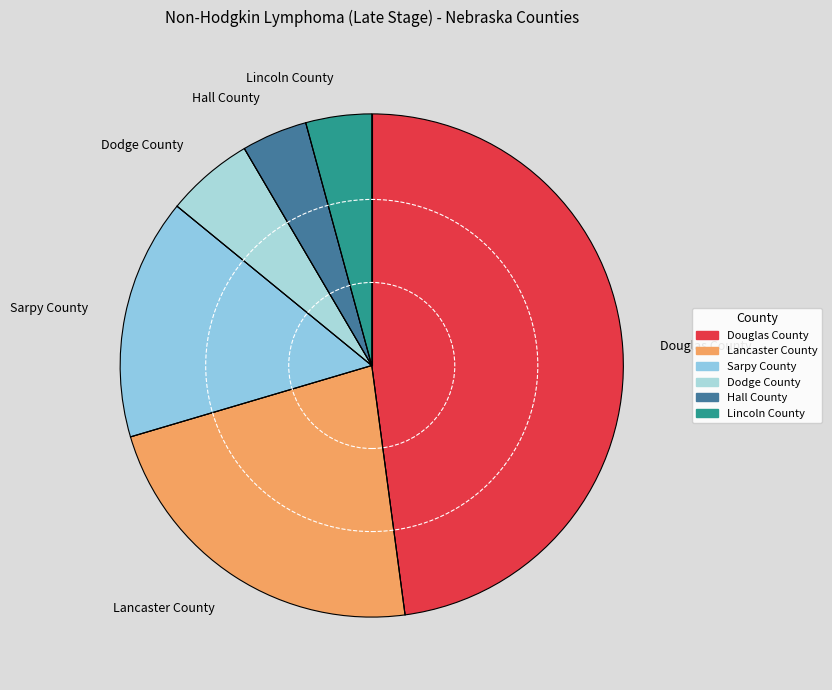

Does Hall County represent more than half of the total?

No